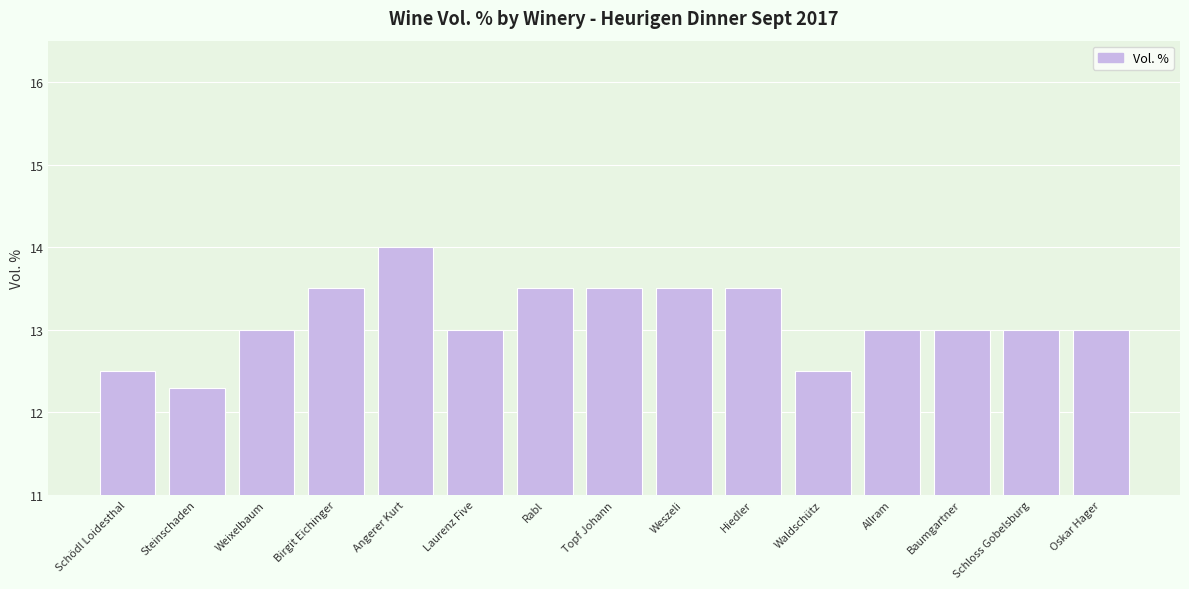

What is the ratio of the value at Oskar Hager to the value at Laurenz Five?

1.0